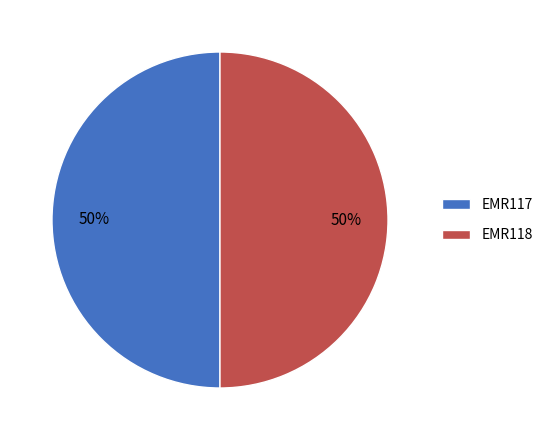

How many segments does this pie chart have?

2